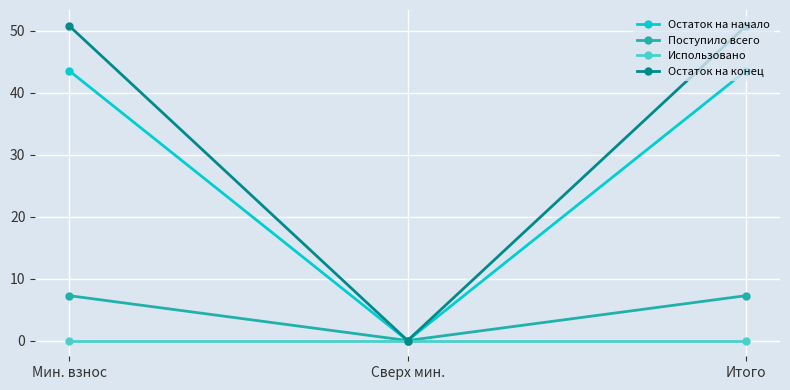

Does the chart have visible grid lines?

Yes